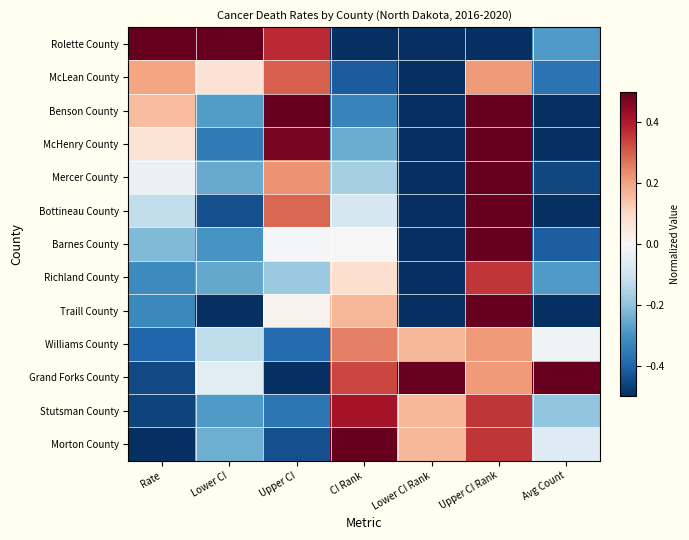

Reading right to left, extract all data points from this chart.

Rolette County: Avg Count=-0.3	Upper CI Rank=-0.5	Lower CI Rank=-0.5	CI Rank=-0.5	Upper CI=0.4	Lower CI=0.5	Rate=0.5
McLean County: Avg Count=-0.4	Upper CI Rank=0.2	Lower CI Rank=-0.5	CI Rank=-0.4	Upper CI=0.3	Lower CI=0.1	Rate=0.2
Benson County: Avg Count=-0.5	Upper CI Rank=0.5	Lower CI Rank=-0.5	CI Rank=-0.3	Upper CI=0.5	Lower CI=-0.3	Rate=0.2
McHenry County: Avg Count=-0.5	Upper CI Rank=0.5	Lower CI Rank=-0.5	CI Rank=-0.2	Upper CI=0.5	Lower CI=-0.4	Rate=0.1
Mercer County: Avg Count=-0.5	Upper CI Rank=0.5	Lower CI Rank=-0.5	CI Rank=-0.2	Upper CI=0.2	Lower CI=-0.3	Rate=-0.0
Bottineau County: Avg Count=-0.5	Upper CI Rank=0.5	Lower CI Rank=-0.5	CI Rank=-0.1	Upper CI=0.3	Lower CI=-0.4	Rate=-0.1
Barnes County: Avg Count=-0.4	Upper CI Rank=0.5	Lower CI Rank=-0.5	CI Rank=0.0	Upper CI=-0.0	Lower CI=-0.3	Rate=-0.2
Richland County: Avg Count=-0.3	Upper CI Rank=0.4	Lower CI Rank=-0.5	CI Rank=0.1	Upper CI=-0.2	Lower CI=-0.3	Rate=-0.3
Traill County: Avg Count=-0.5	Upper CI Rank=0.5	Lower CI Rank=-0.5	CI Rank=0.2	Upper CI=0.0	Lower CI=-0.5	Rate=-0.3
Williams County: Avg Count=-0.0	Upper CI Rank=0.2	Lower CI Rank=0.2	CI Rank=0.2	Upper CI=-0.4	Lower CI=-0.1	Rate=-0.4
Grand Forks County: Avg Count=0.5	Upper CI Rank=0.2	Lower CI Rank=0.5	CI Rank=0.3	Upper CI=-0.5	Lower CI=-0.1	Rate=-0.5
Stutsman County: Avg Count=-0.2	Upper CI Rank=0.4	Lower CI Rank=0.2	CI Rank=0.4	Upper CI=-0.4	Lower CI=-0.3	Rate=-0.5
Morton County: Avg Count=-0.1	Upper CI Rank=0.4	Lower CI Rank=0.2	CI Rank=0.5	Upper CI=-0.4	Lower CI=-0.2	Rate=-0.5